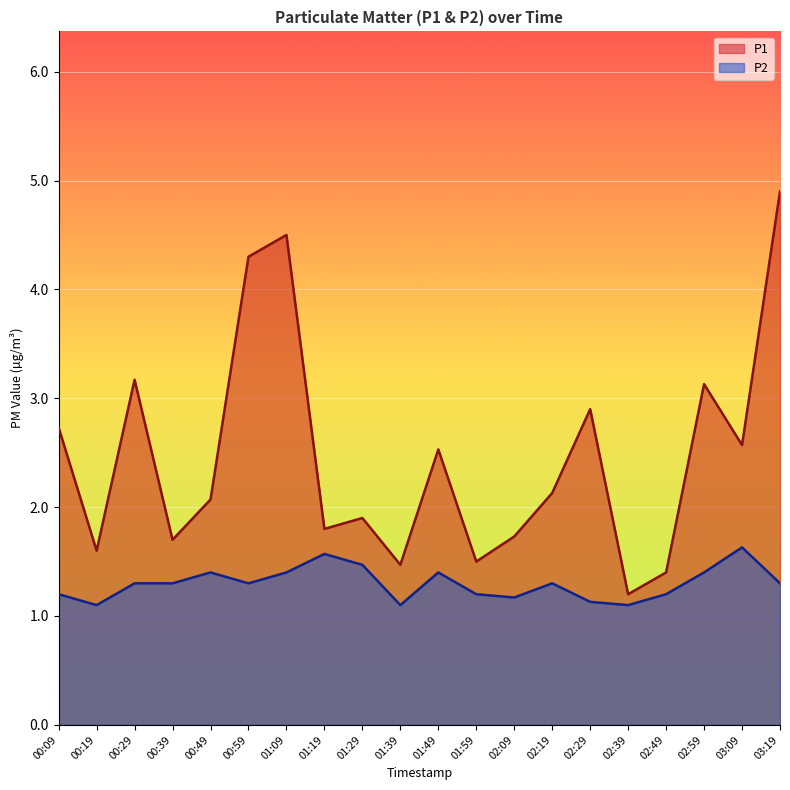

True or false: P1 and P2 cross at least once.

False